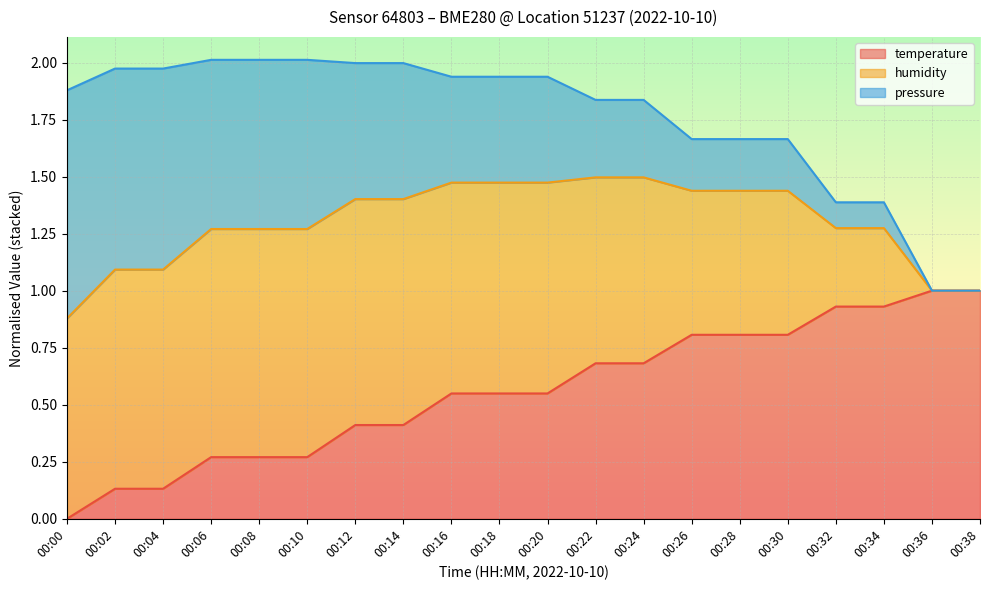

Which category has the lowest value in the temperature series?

00:00